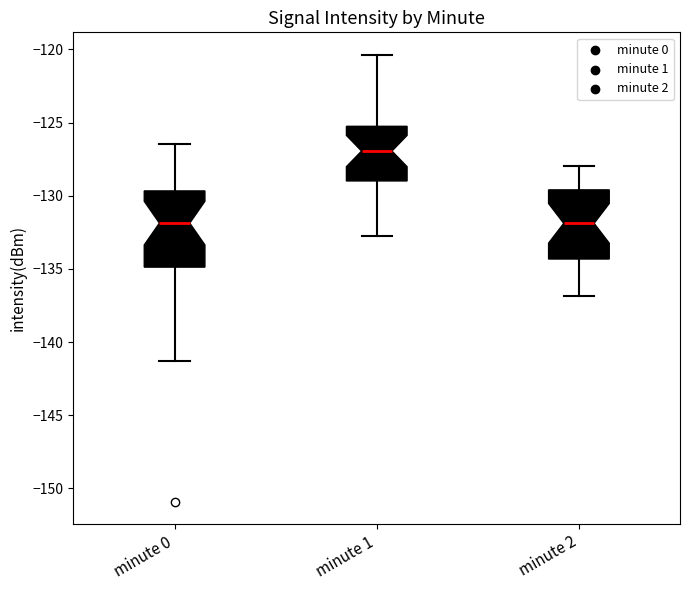

Where is the lower edge of the box for minute 0 on the y-axis? The values are not printed on the chart, so give them approximately, as read against the axis.

-135.0